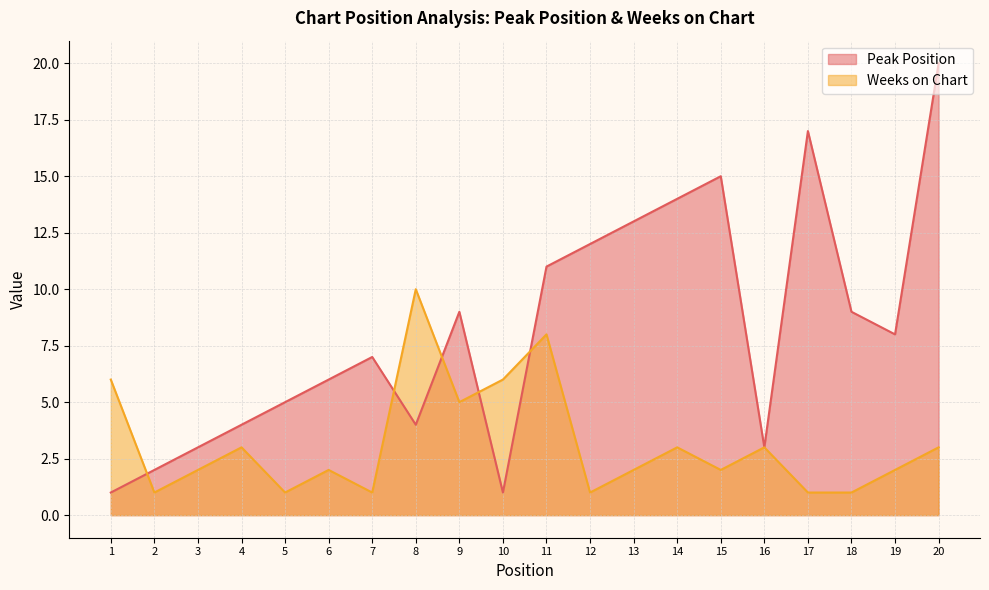

Between which two adjacent categories do Peak Position and Weeks on Chart first intersect?

1 and 2